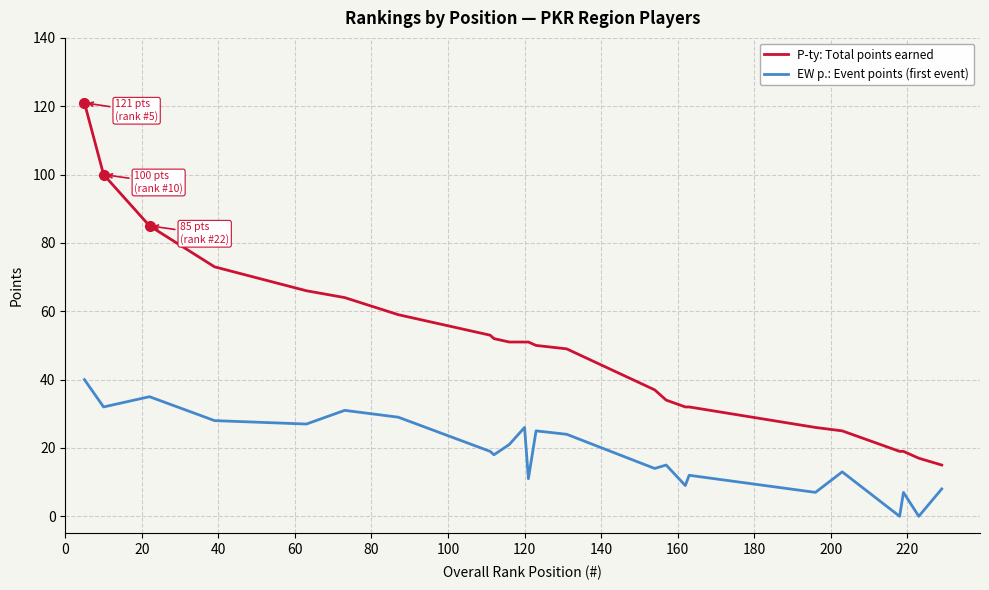

True or false: P-ty: Total points earned and EW p.: Event points (first event) cross at least once.

False